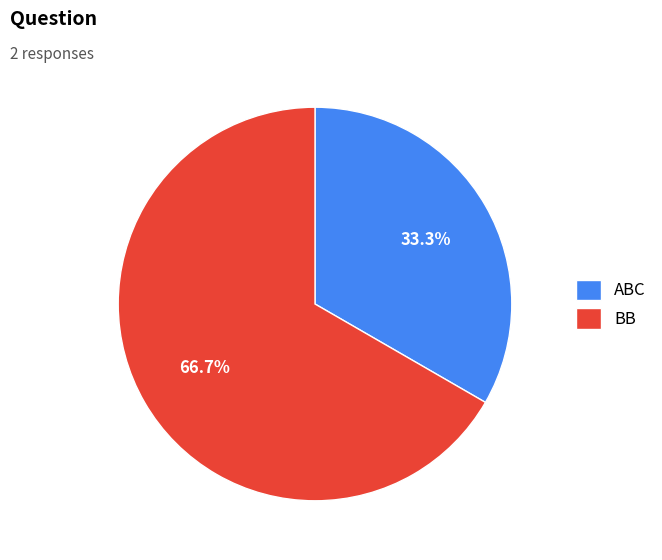

Which slice is the smallest?

ABC